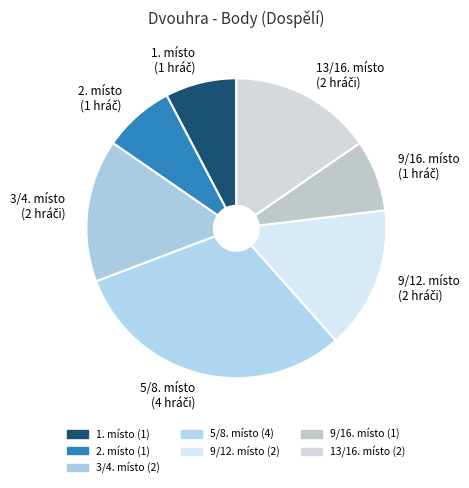

How many segments does this pie chart have?

7